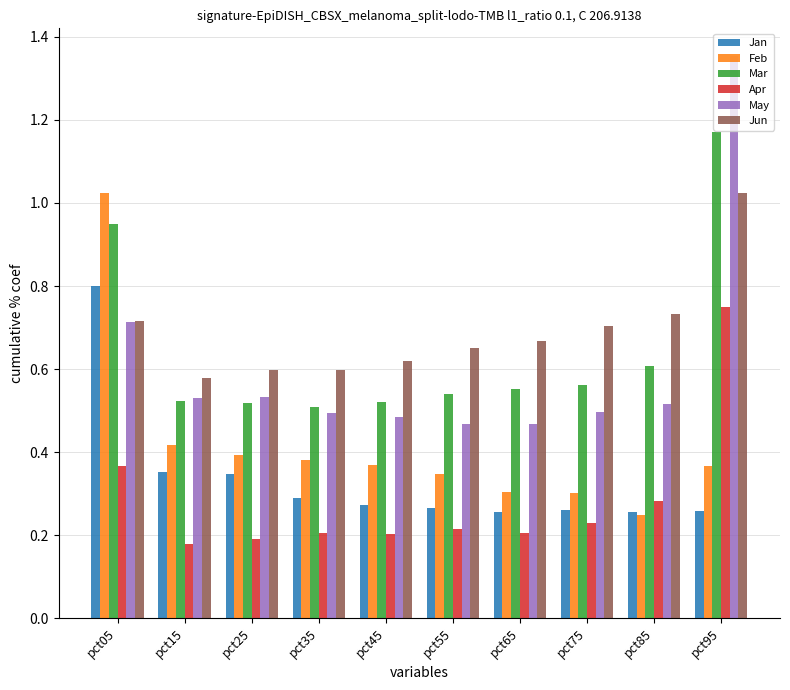

The Jan series shows 0.3 at pct25. True or false?

True